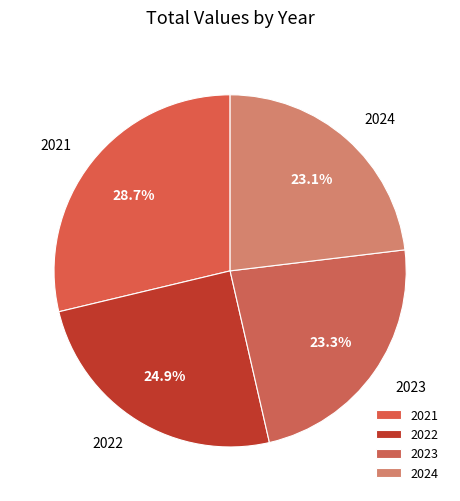

Is it true that 2024 is 23% of the pie?

True